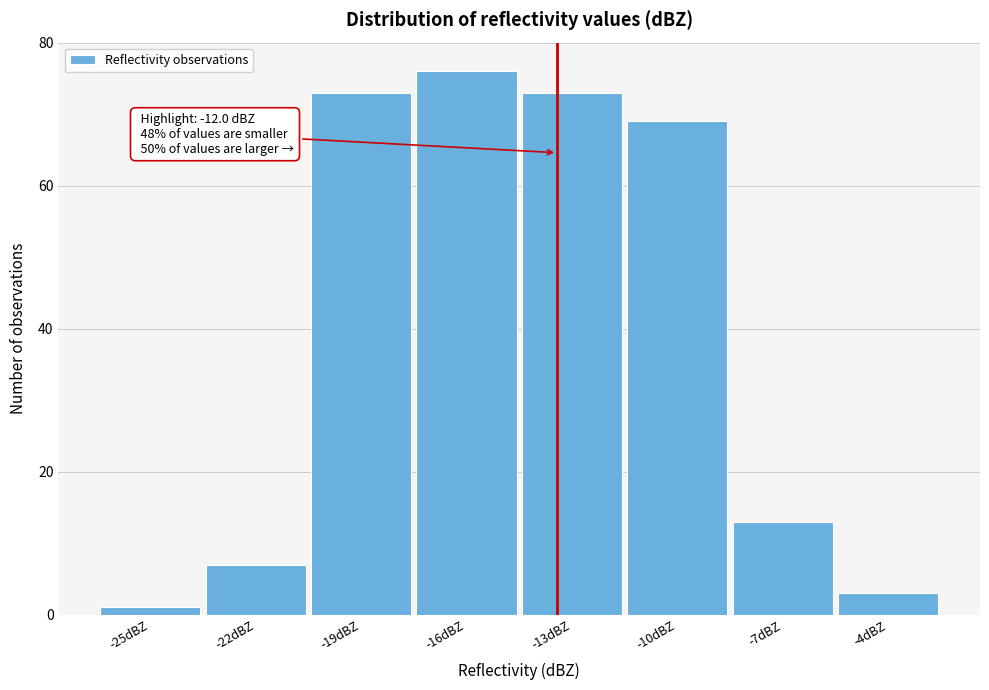

Reading right to left, extract all data points from this chart.

3	13	69	73	76	73	7	1